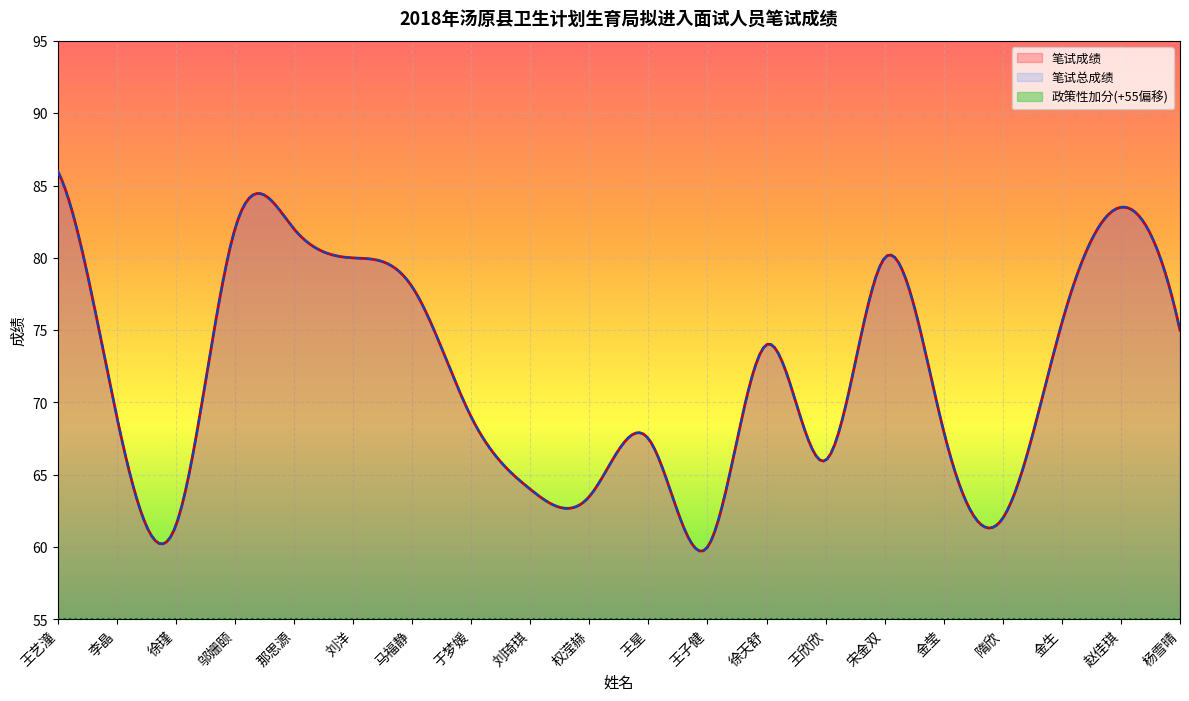

What is the sum of the 笔试成绩 values at 于梦媛 and 马福静?

147.0